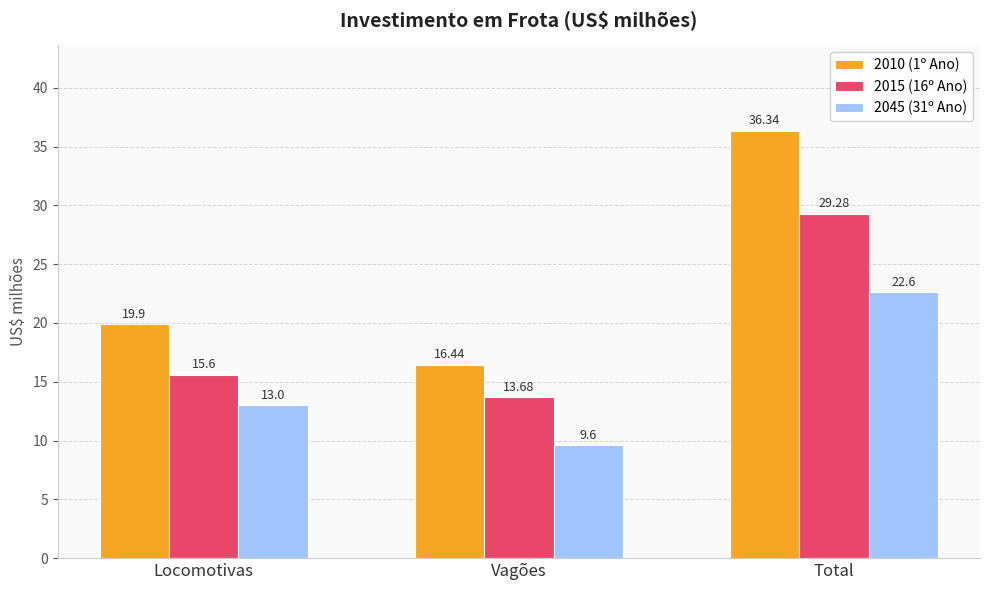

Read the 2015 (16º Ano) value at Locomotivas.

15.6